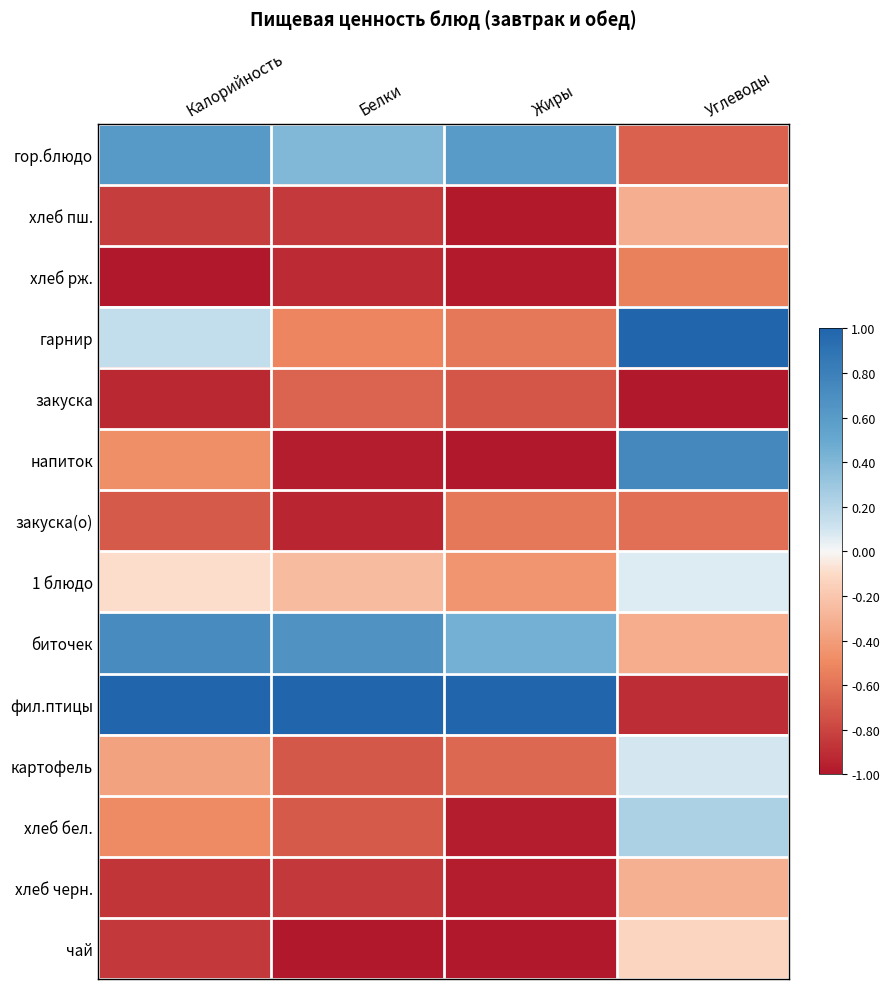

At which category is the sum across all series the highest?

Углеводы